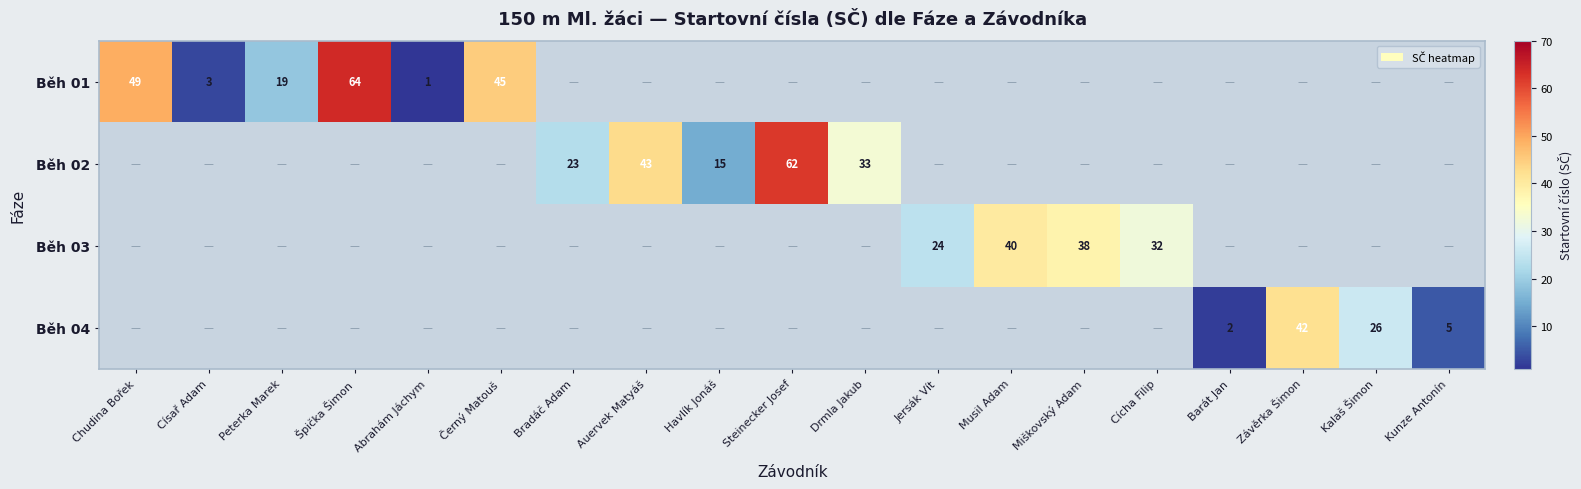

The value of Běh 02 at Steinecker Josef is 18. True or false?

False